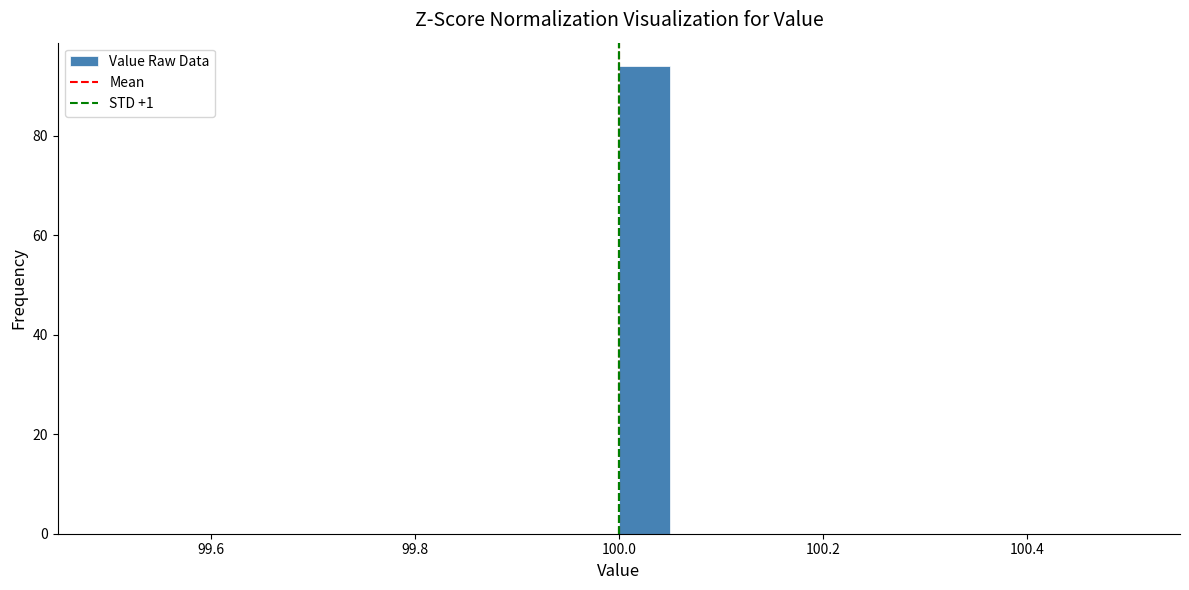

Read against the x-axis, roughly where is the centre of the tallest bar?

100.02